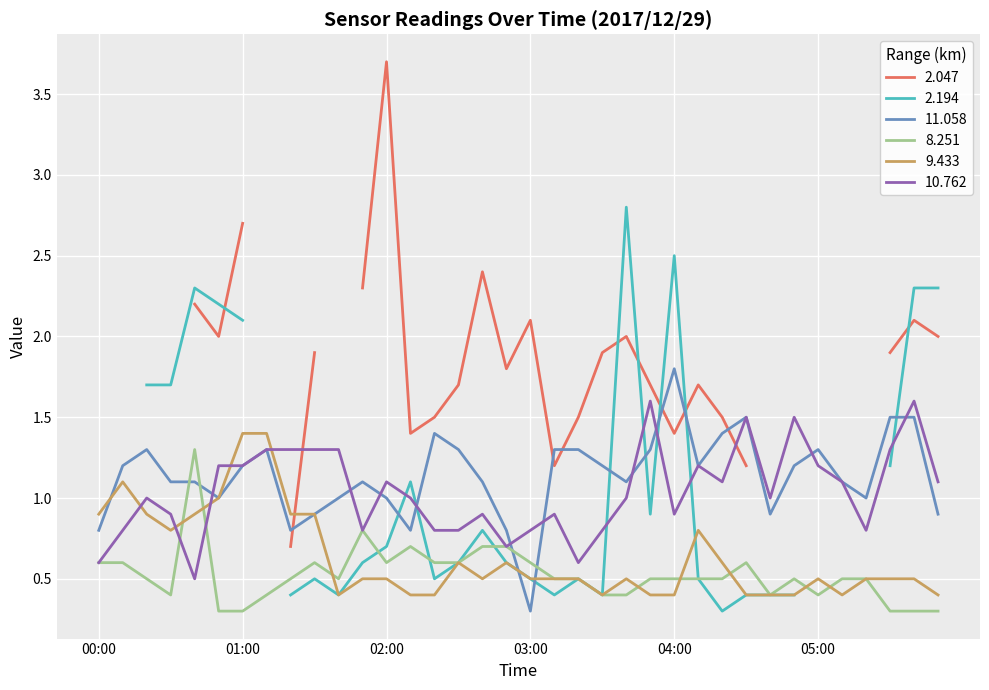

What is the lowest value of the 8.251 series?

0.3